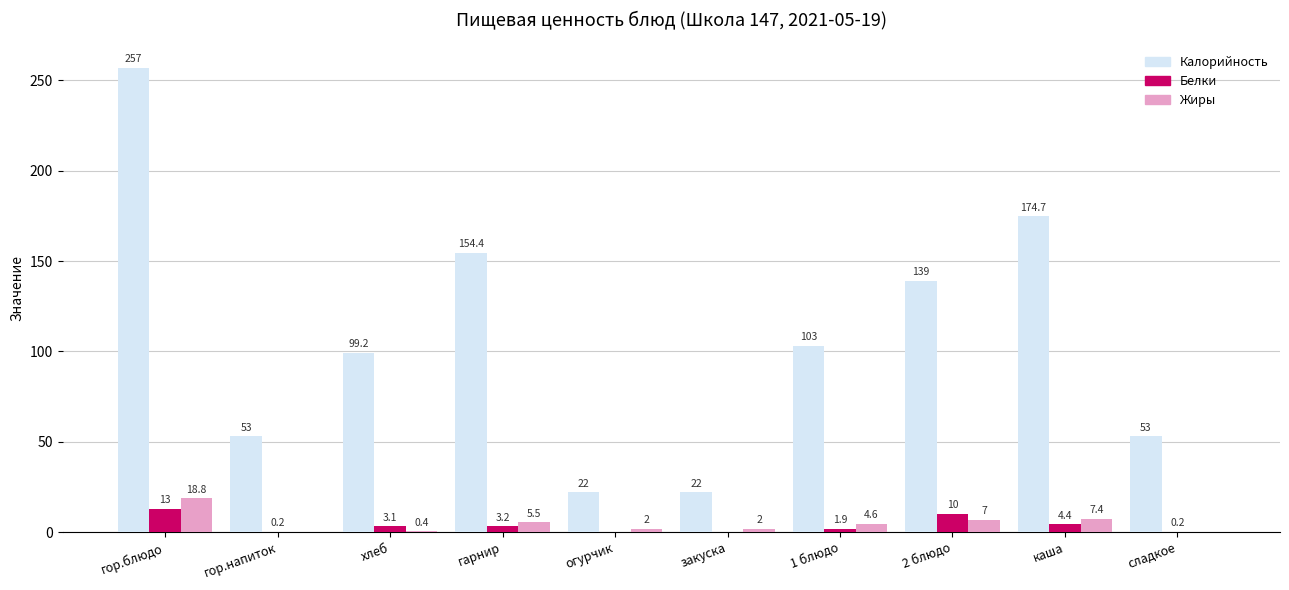

Between гор.напиток and огурчик, which series saw the biggest shift?

Калорийность